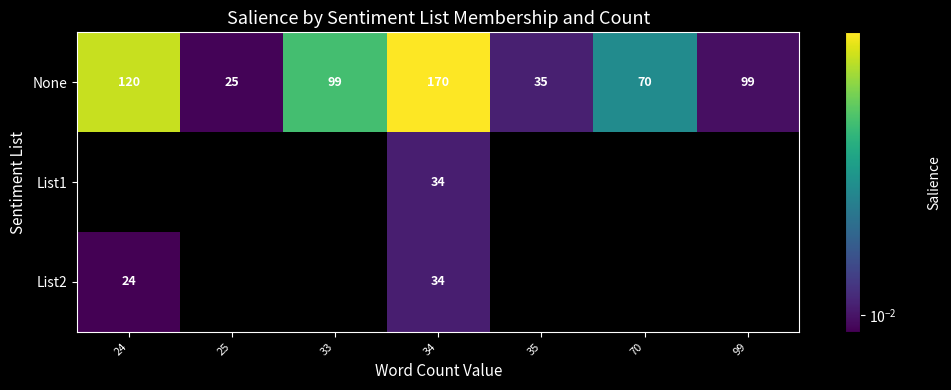

Which has a higher value, 33 or 99?

33